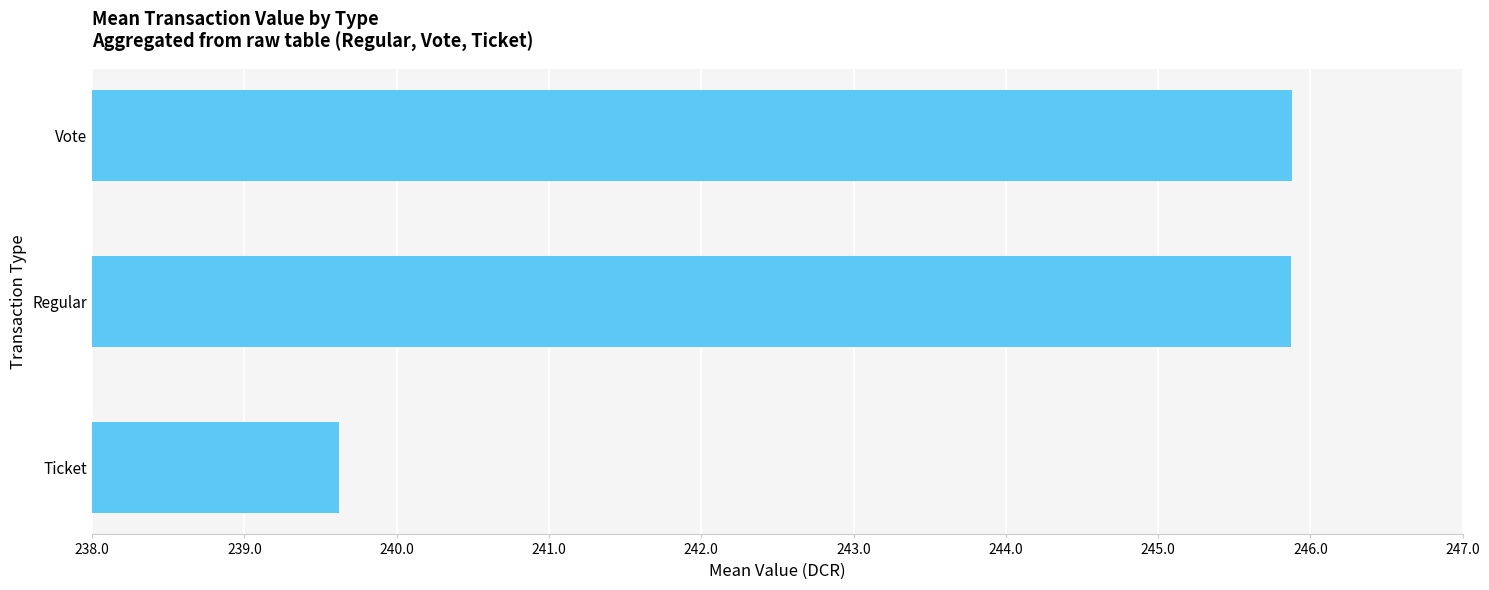

What is the difference between the maximum and minimum values?

6.3